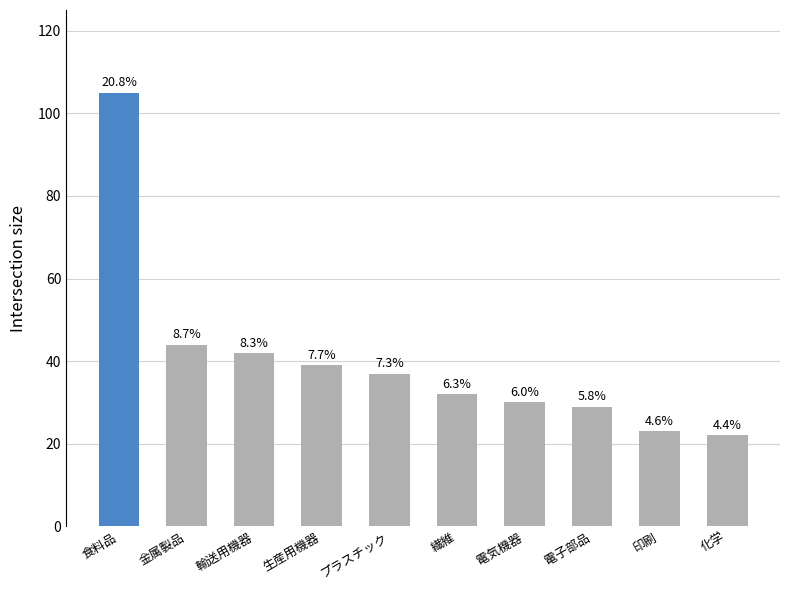

List the labels in order of value, smallest first.

化学, 印刷, 電子部品, 電気機器, 繊維, プラスチック, 生産用機器, 輸送用機器, 金属製品, 食料品